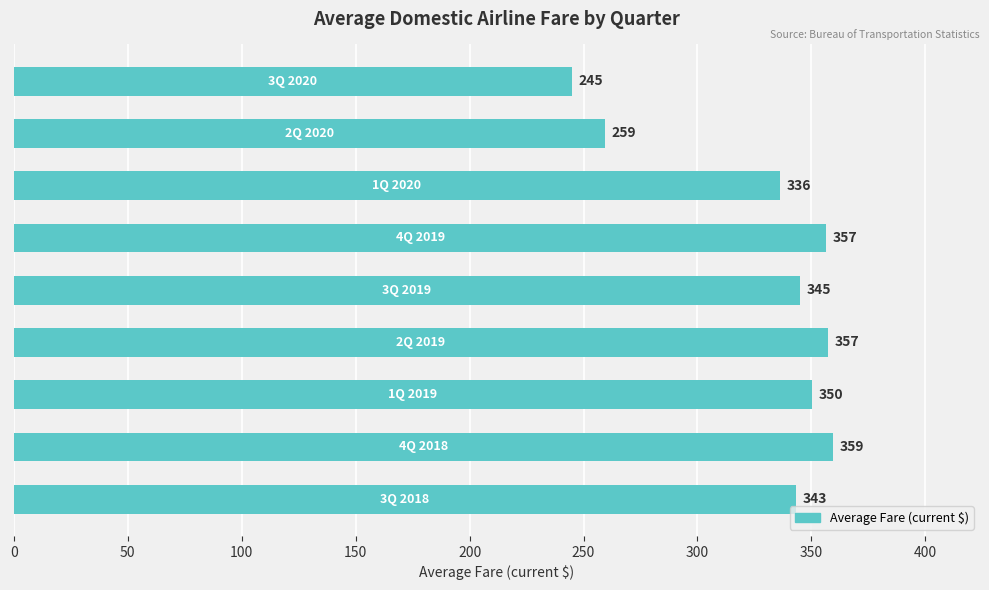

What is the maximum value shown in the chart?

359.3